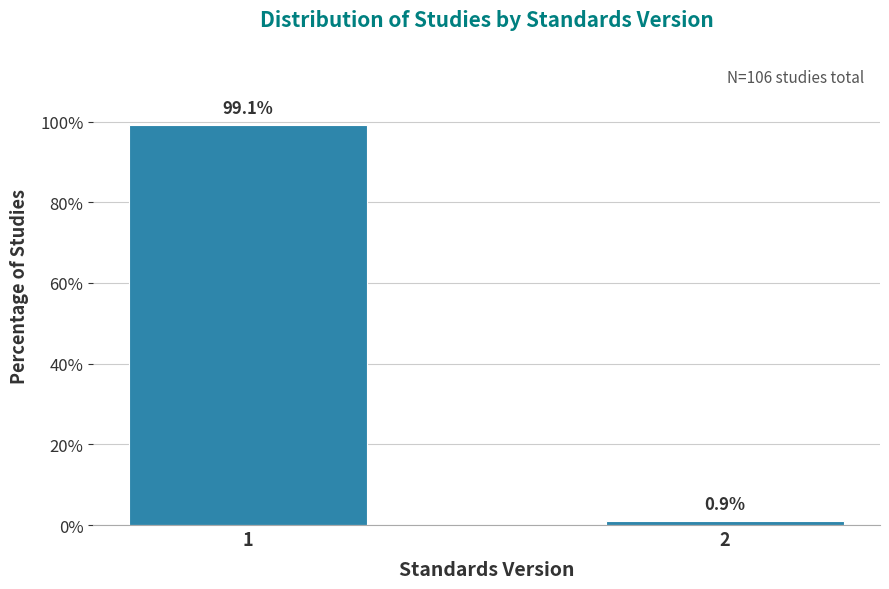

Reading left to right, list all the values displayed in this chart.

1=99.1	2=0.9